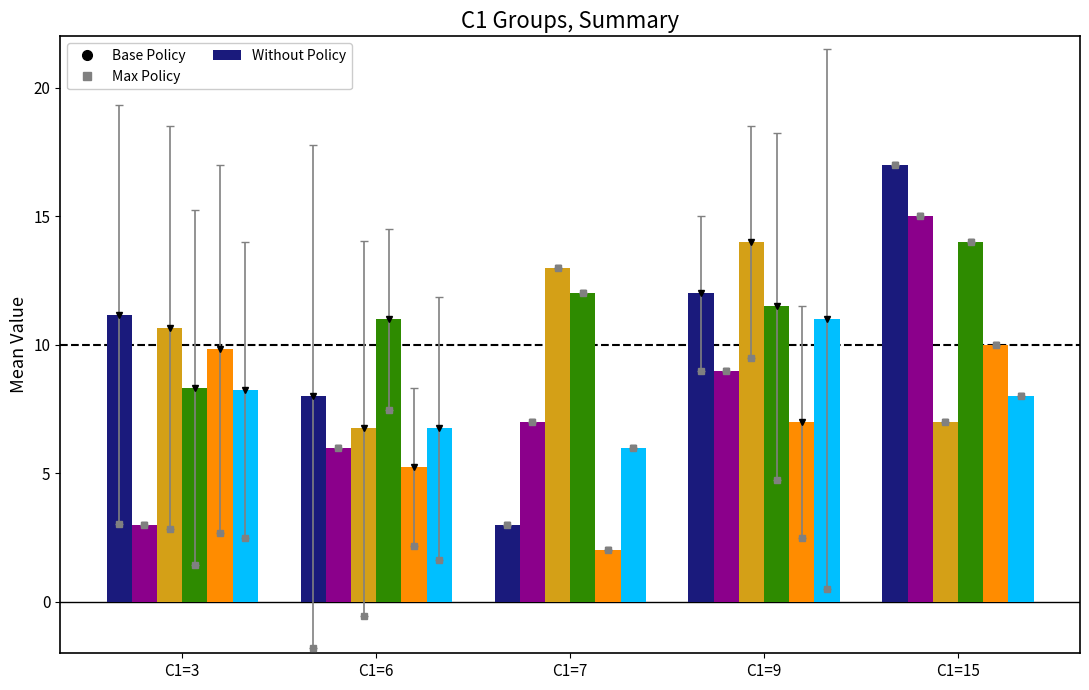

What is the spread (max minus min) of values at C1=3?

8.2